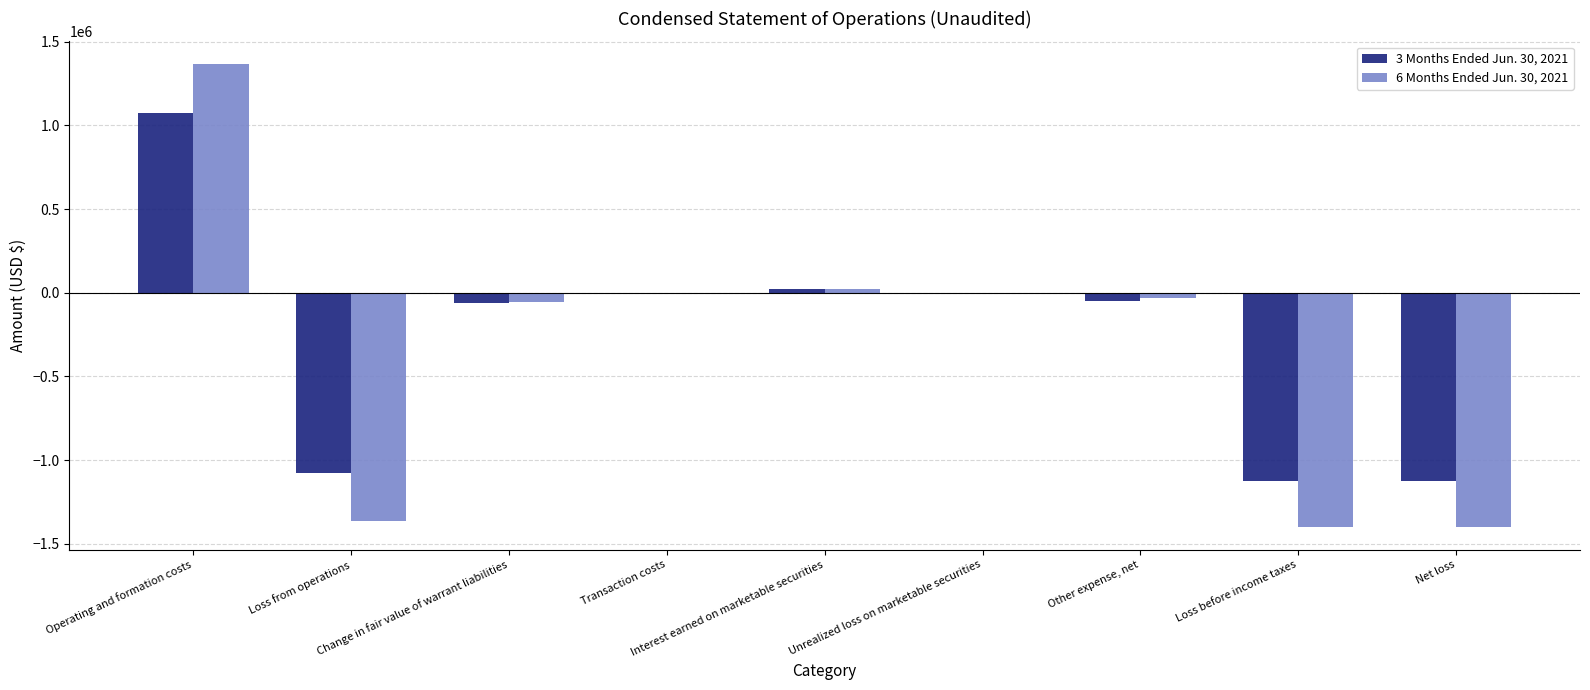

How many series are shown in this chart?

2